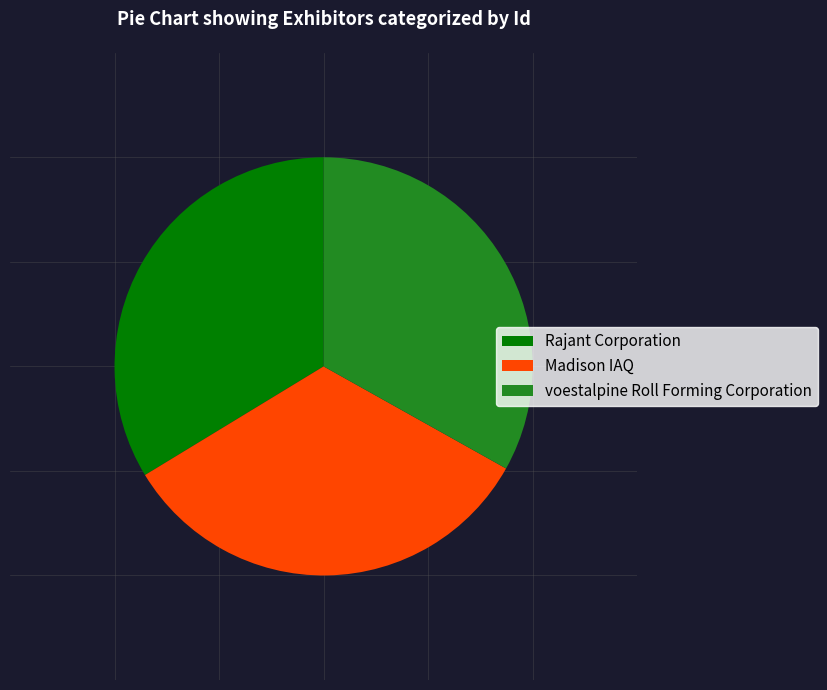

What is the largest slice in the pie chart?

Rajant Corporation